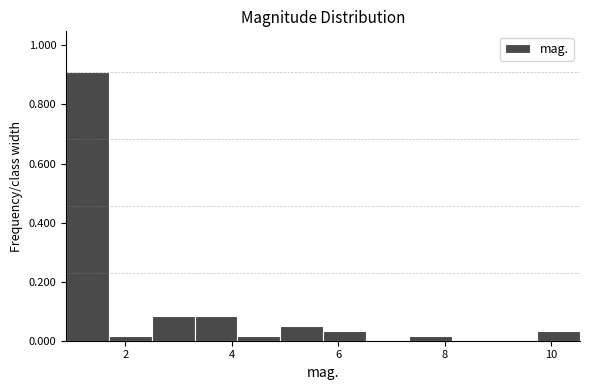

What is the height of the bar covering 5.8 to 6.6 on the x-axis? Neither the bar edges nor the heights are printed on the chart, so give them approximately, as read against the axes.

0.04